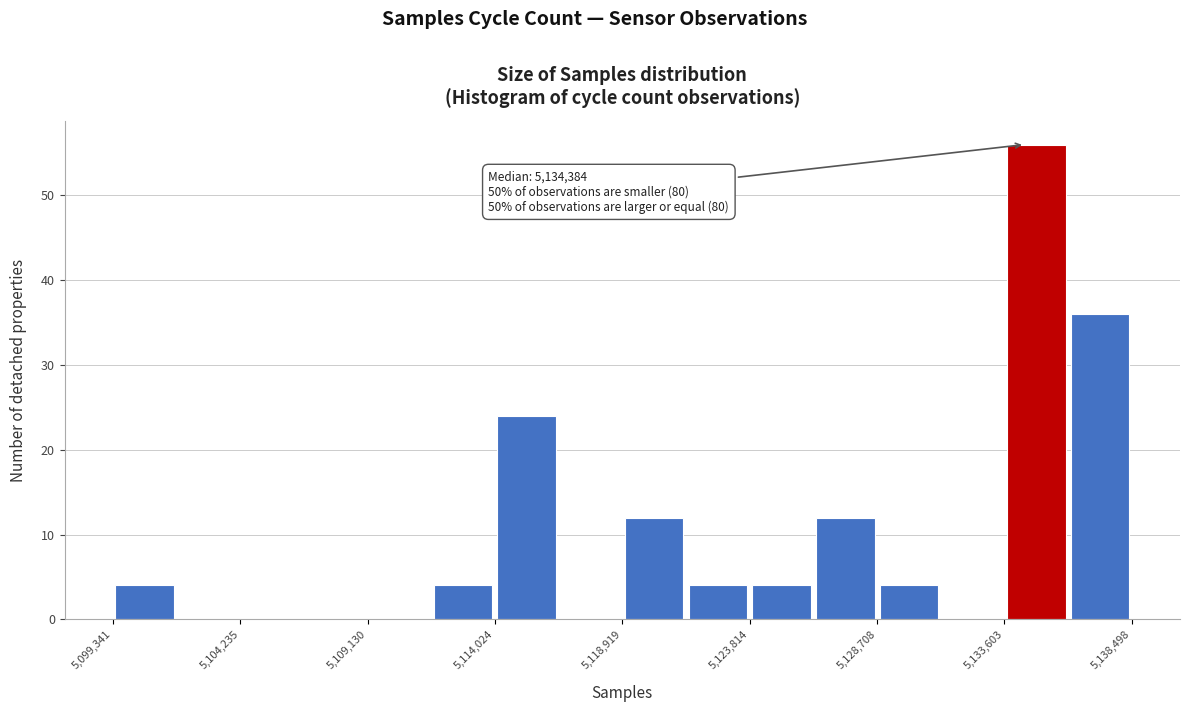

Over which range of the x-axis is the bar tallest?

5133500 to 5136000